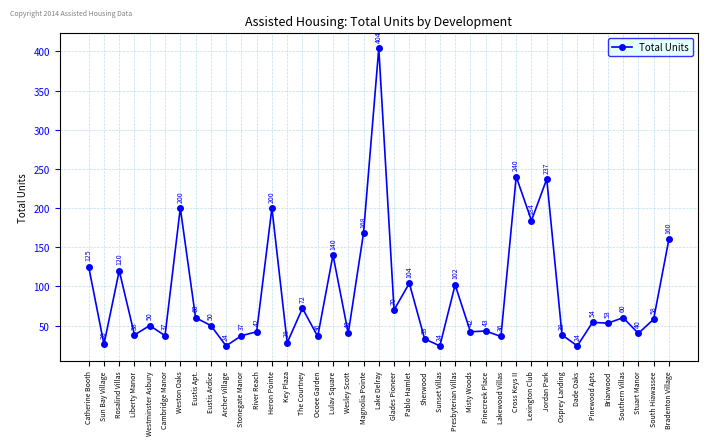

At which category does the data reach its first local valley?

Sun Bay Village